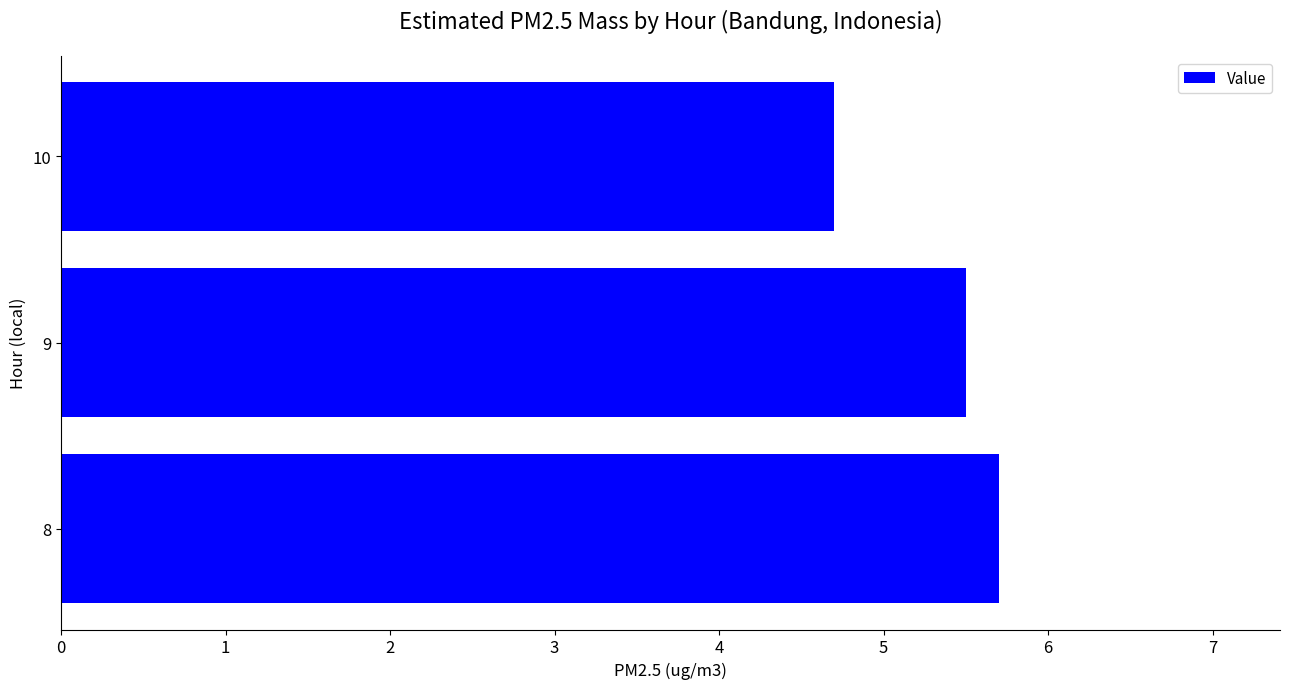

True or false: the data shows 3.6 at 9.

False